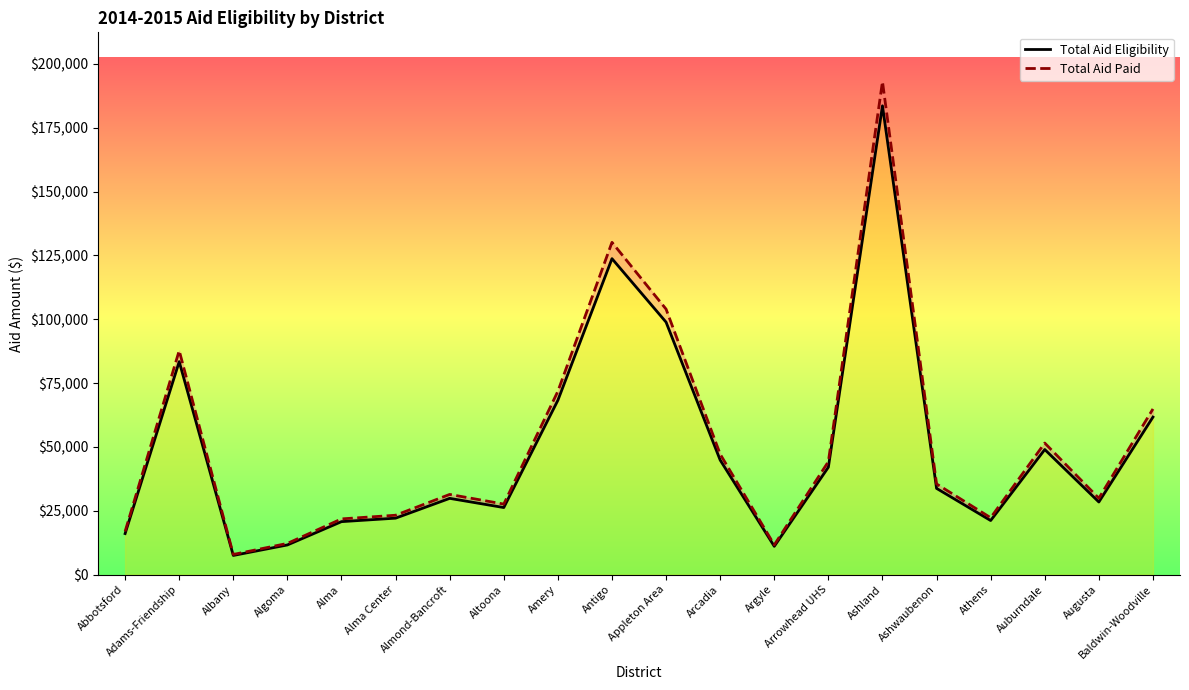

True or false: Total Aid Paid and Total Aid Eligibility intersect in this chart.

False